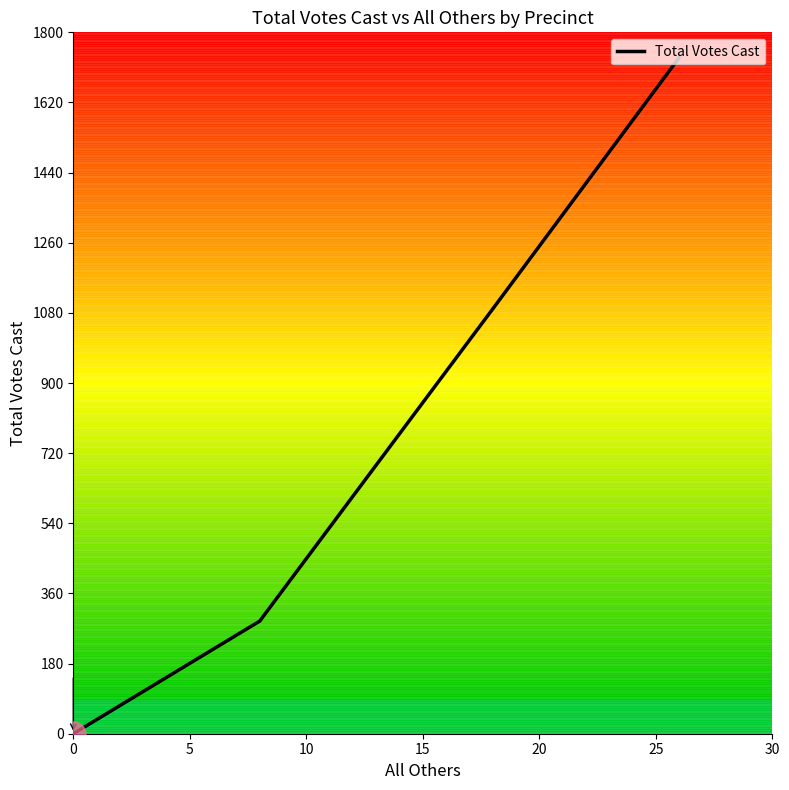

What is the greatest value displayed?

1735